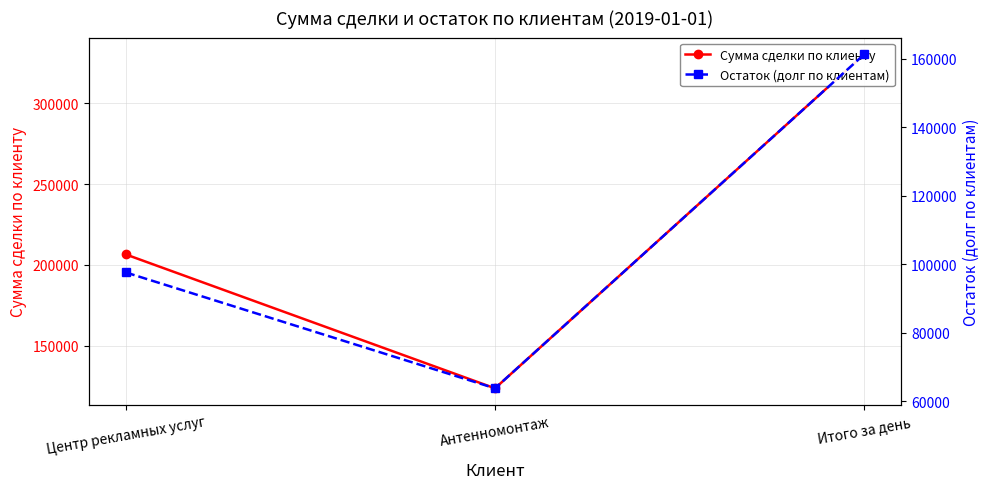

List the labels in order of Остаток (долг по клиентам) value, smallest first.

Антенномонтаж, Центр рекламных услуг, Итого за день